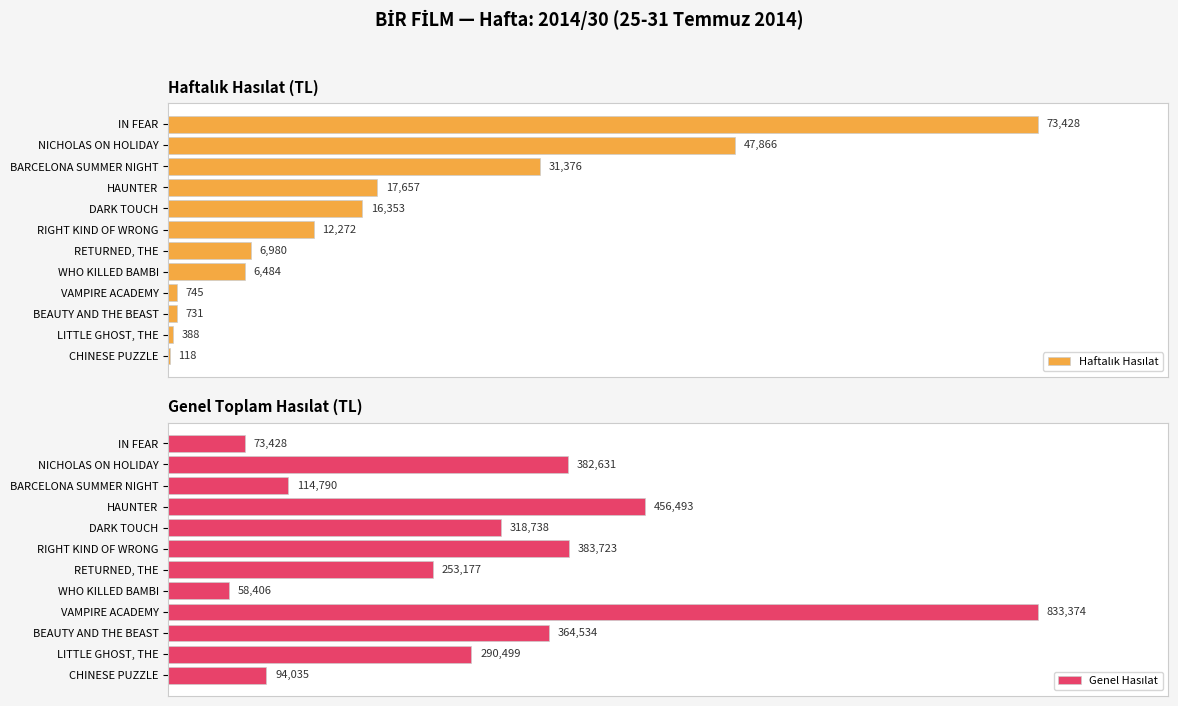

How many data points in Genel Hasılat are above 318738?

6